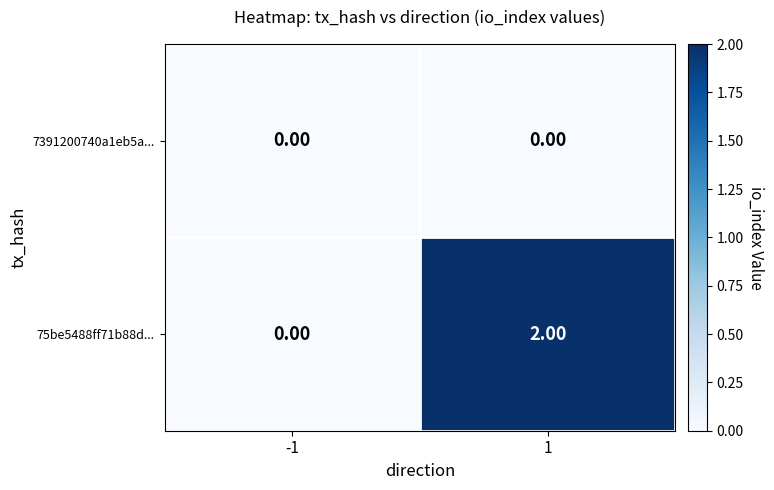

Which series has the largest total across all categories?

75be5488ff71b88d...